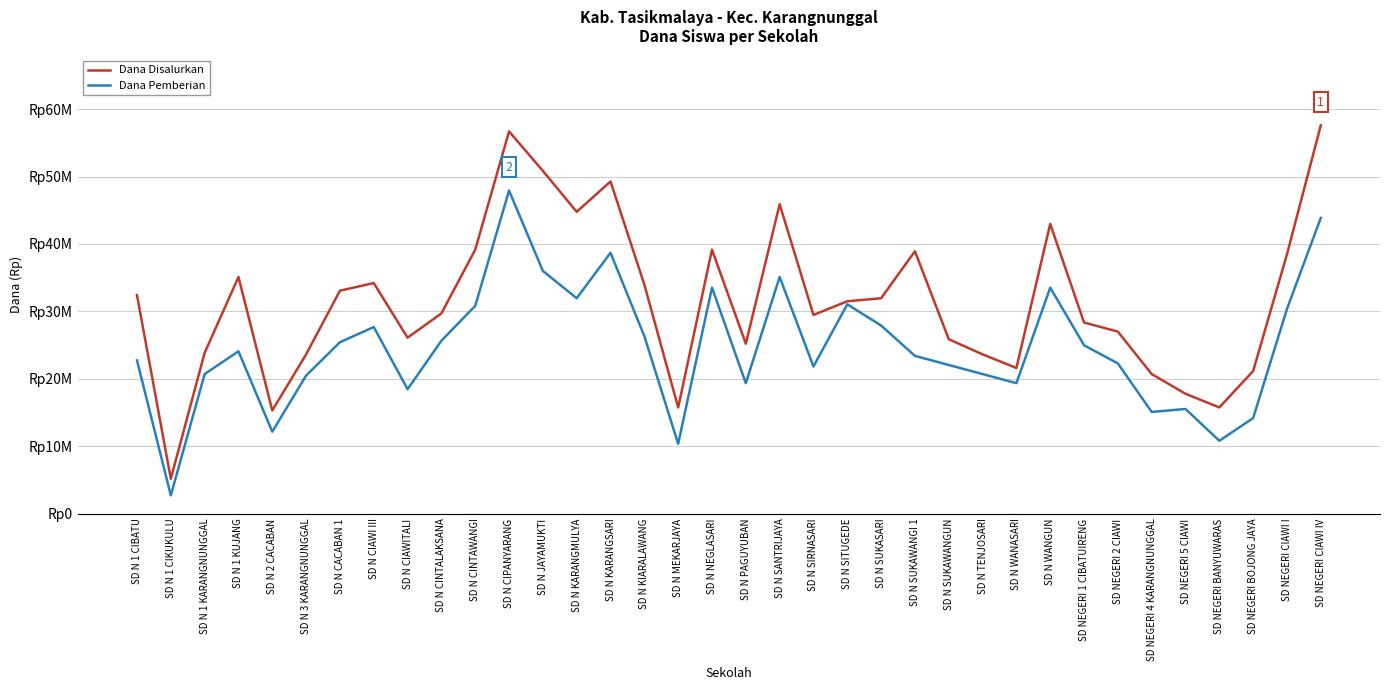

True or false: Dana Pemberian and Dana Disalurkan intersect in this chart.

False